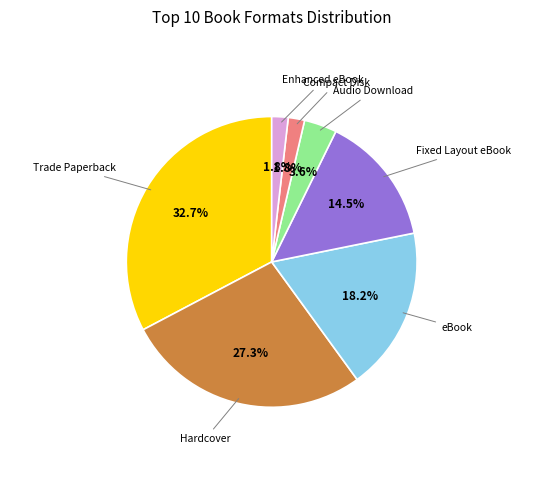

Combined, do Hardcover and Trade Paperback account for over 50%?

Yes